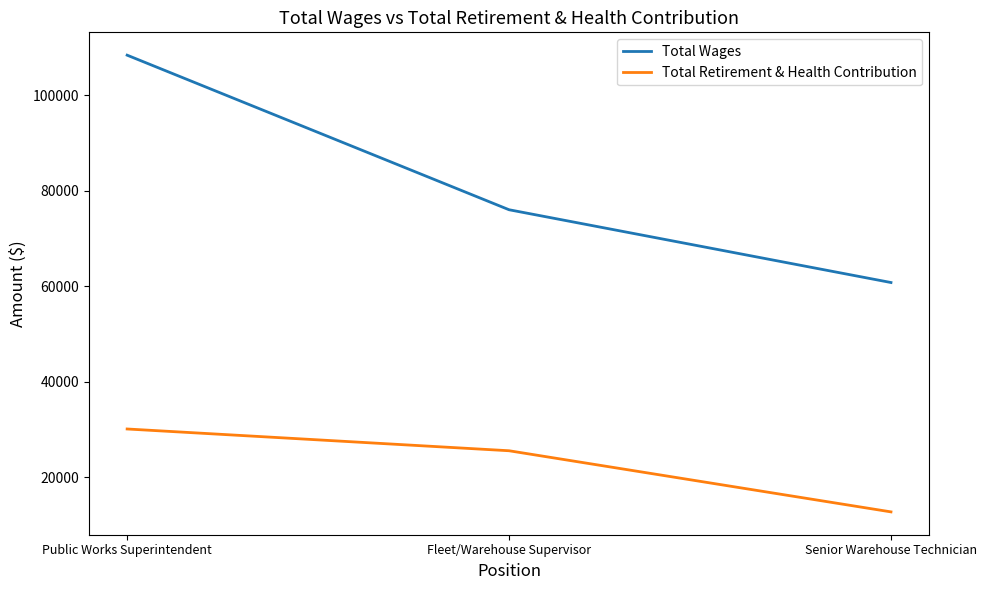

Rank the series by their average value, from highest to lowest.

Total Wages, Total Retirement & Health Contribution